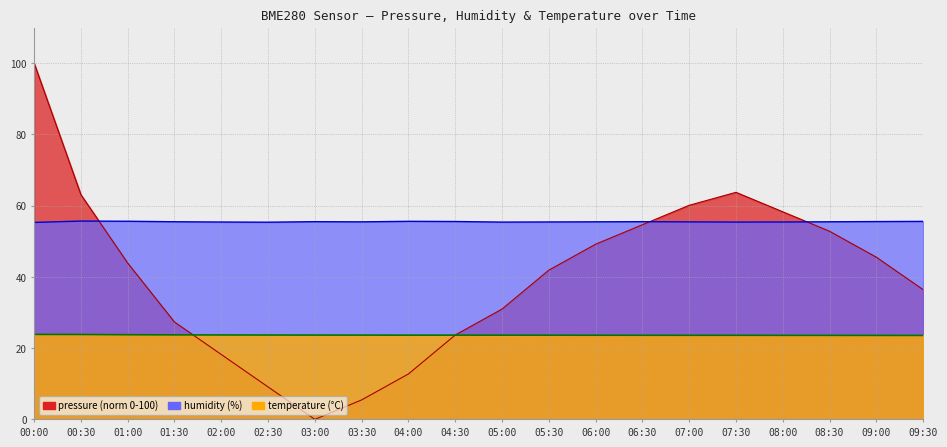

Reading right to left, transcribe all the data shown in this chart.

pressure: 36.4	45.5	52.8	58.3	63.7	60.1	54.6	49.2	41.9	31.0	23.7	12.7	5.5	0.0	9.1	18.2	27.3	43.9	63.1	100.0
humidity: 55.6	55.5	55.5	55.4	55.4	55.4	55.5	55.5	55.4	55.4	55.5	55.6	55.5	55.5	55.4	55.4	55.5	55.6	55.7	55.3
temperature: 23.6	23.6	23.6	23.6	23.6	23.6	23.6	23.6	23.6	23.6	23.6	23.6	23.7	23.7	23.7	23.7	23.7	23.8	23.8	23.9